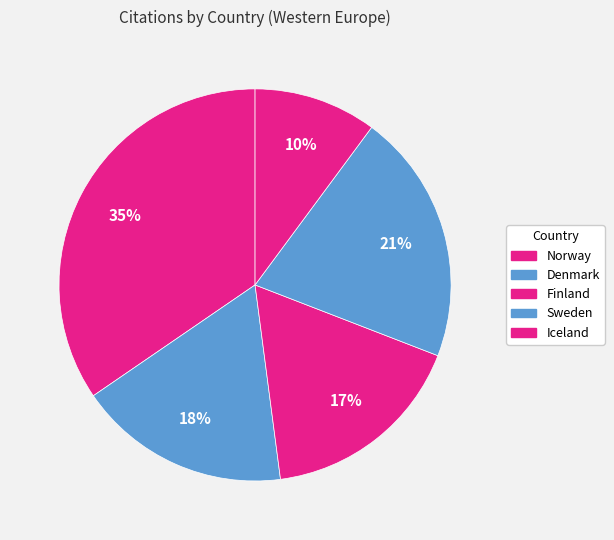

How many slices are in this pie chart?

5